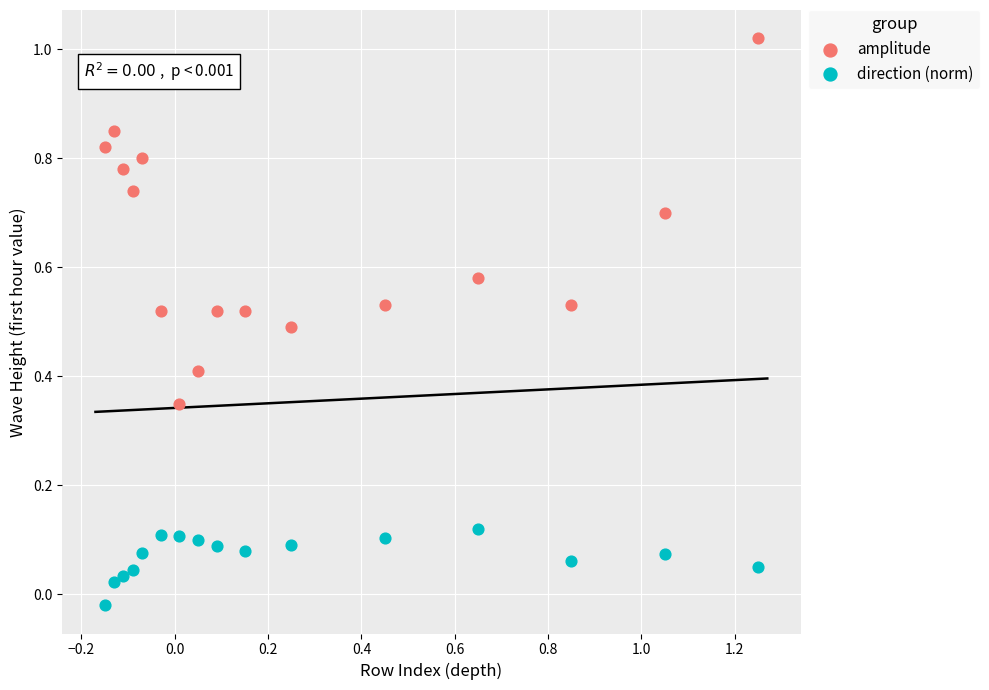

Which series contains the highest Y value?

amplitude